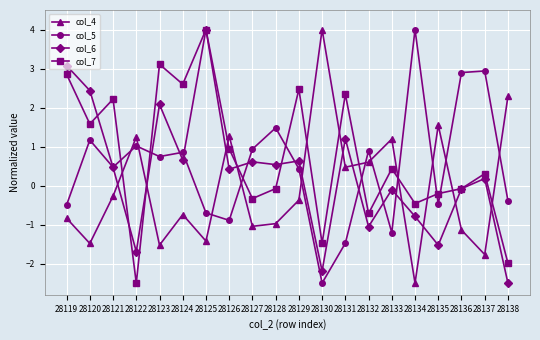

Is the value of col_5 at 28123 greater than the value of col_7 at 28125?

No